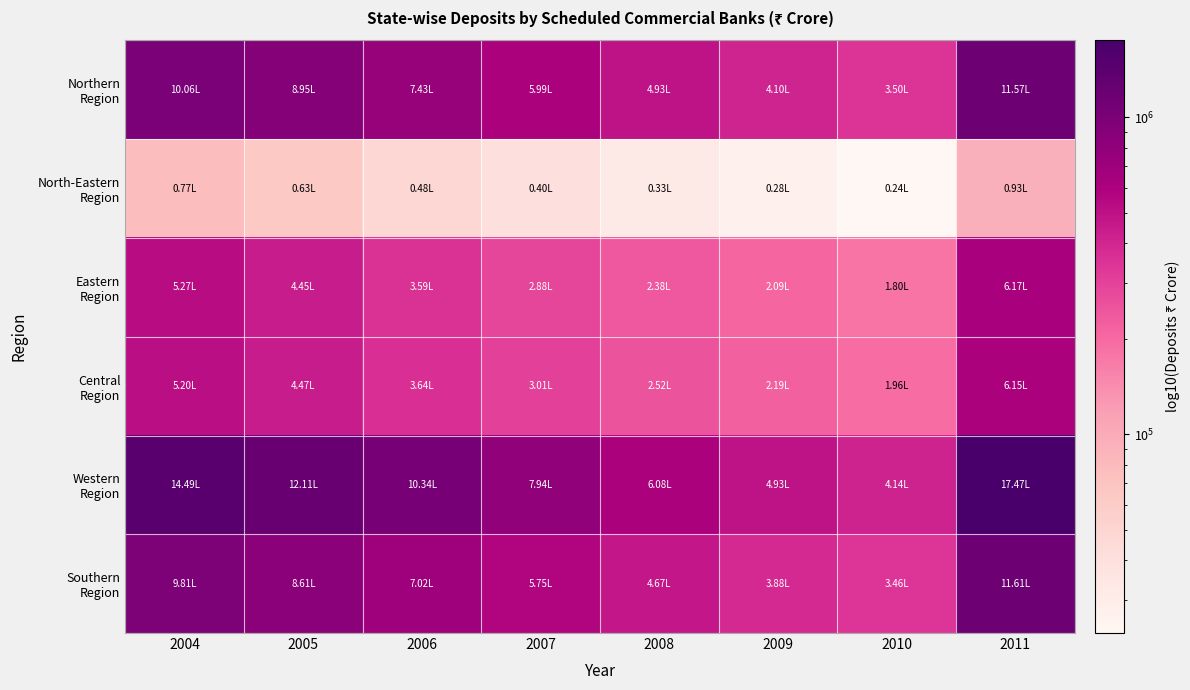

At which category is the sum across all series the highest?

2011